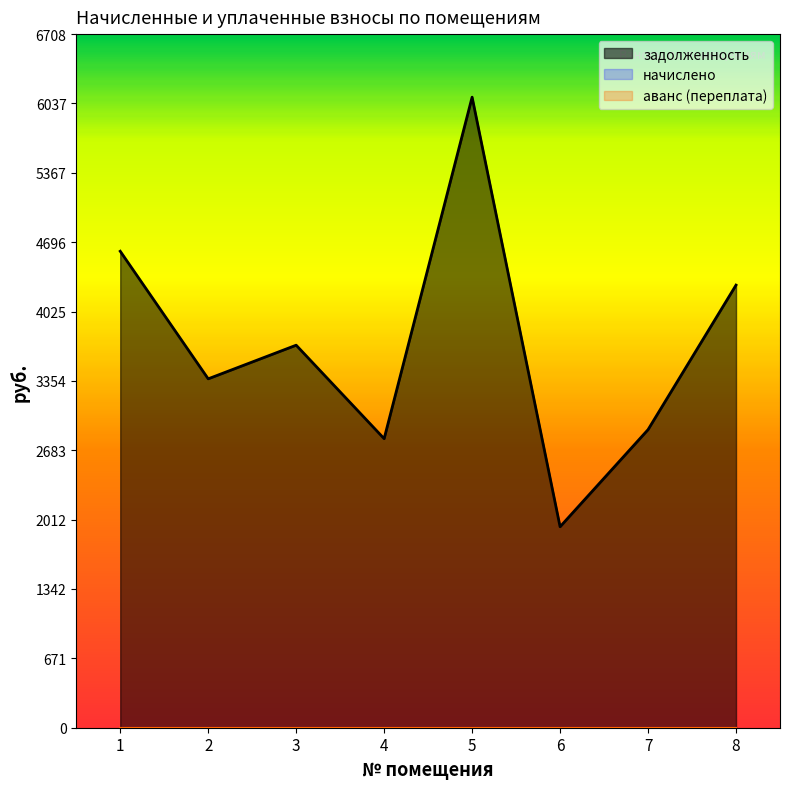

Which has a higher value, 8 or 1?

1